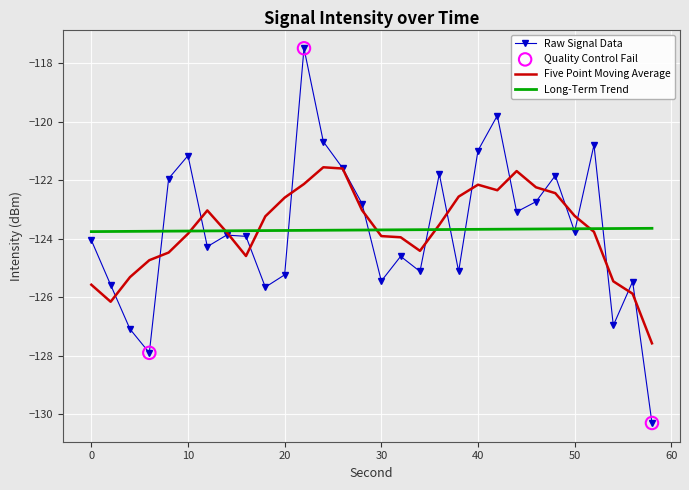

What is the maximum value for Five Point Moving Average?

-121.6